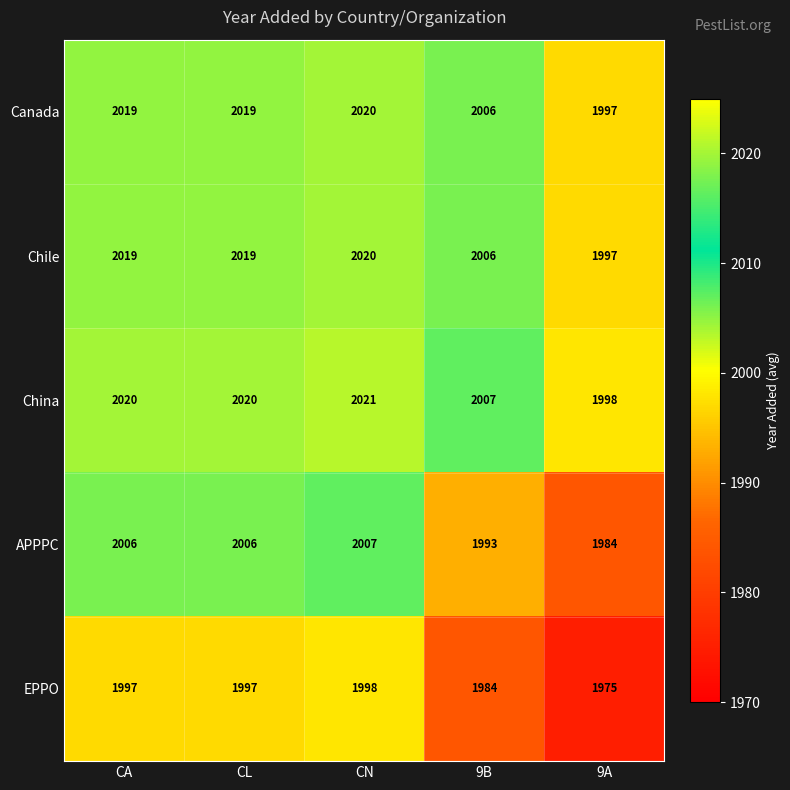

What is the total value across all series at 9B?

9996